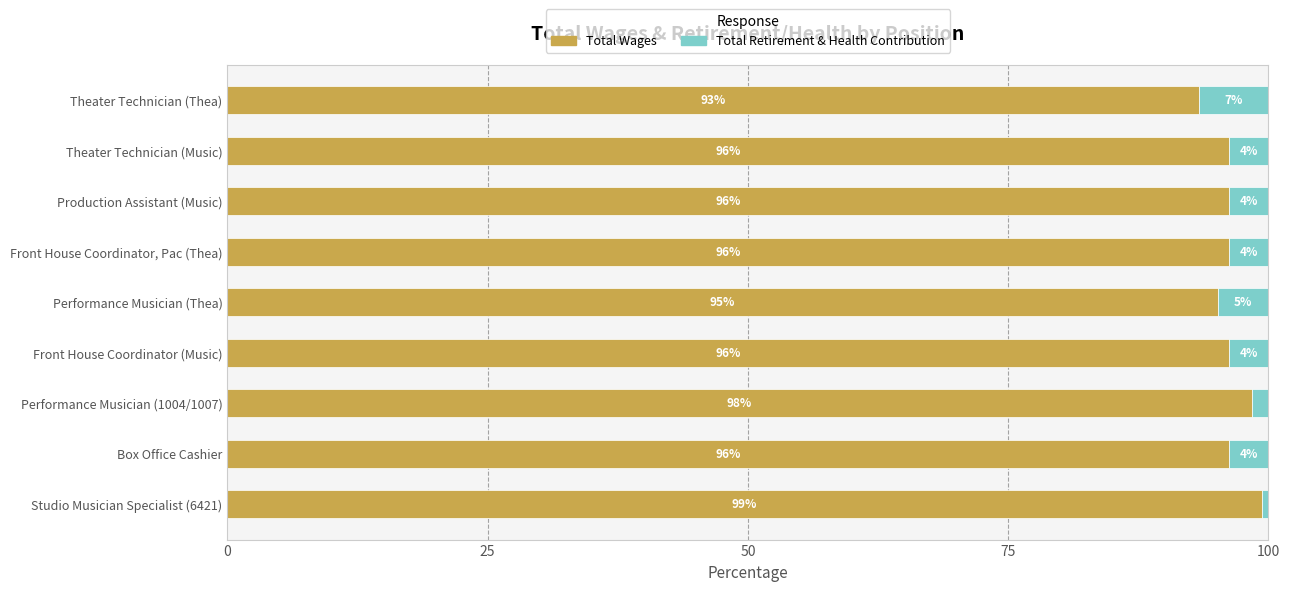

Read the Total Wages value at Theater Technician (Thea).

93.3